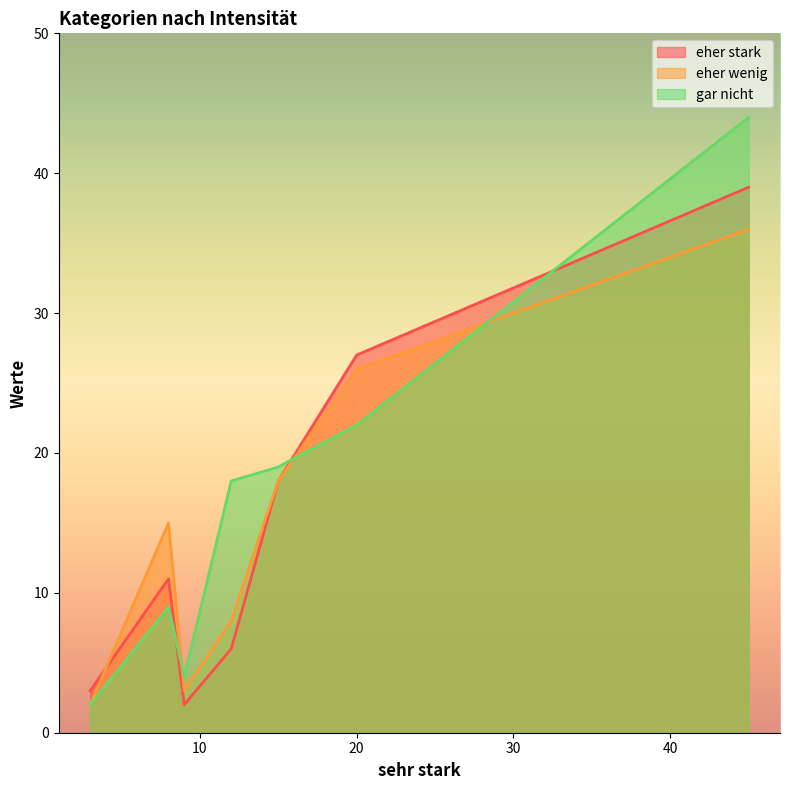

Rank the series by their maximum value, from highest to lowest.

gar nicht, eher stark, eher wenig